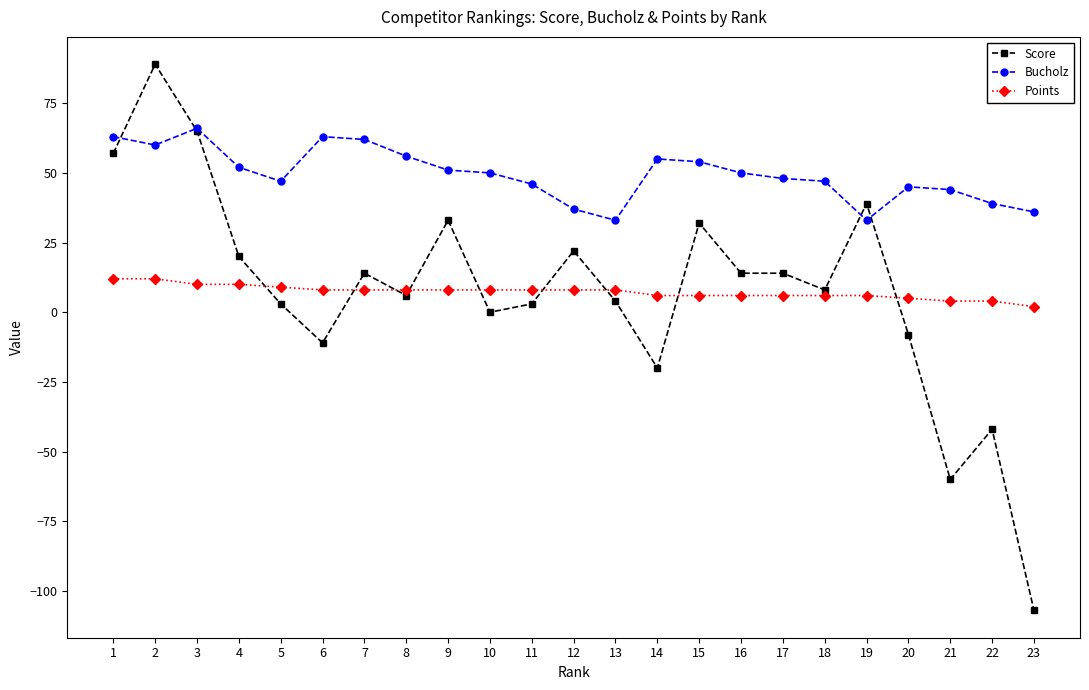

True or false: Score has a value of 14 at 7.

True